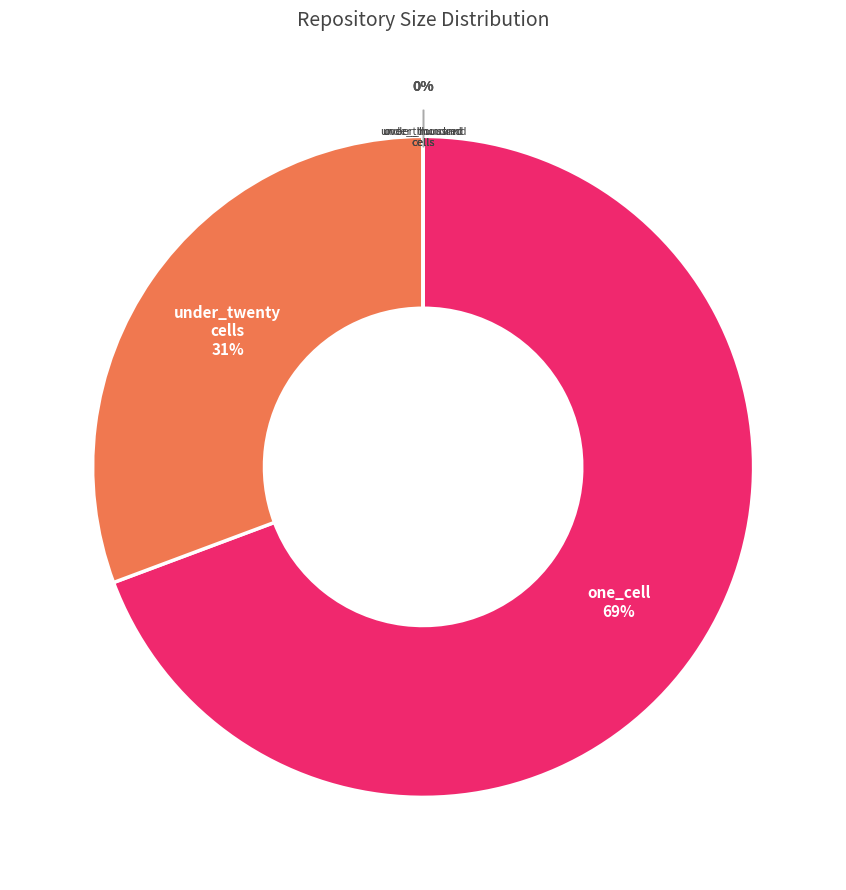

Is 19 the majority of the pie?

No